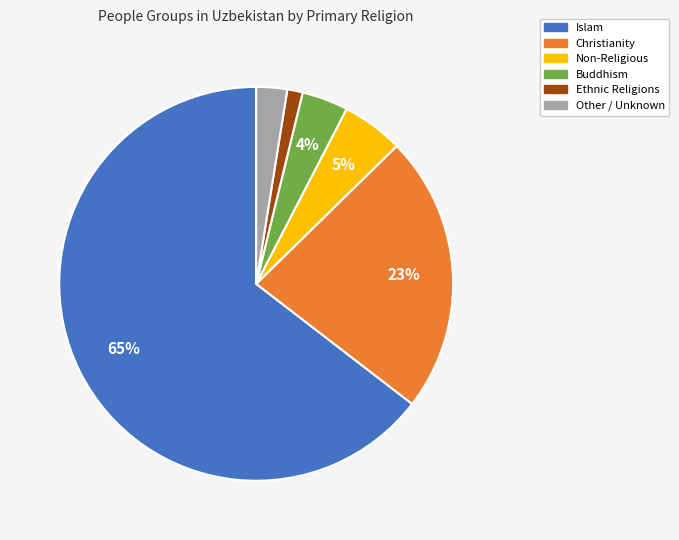

The Other / Unknown slice represents 3% of the pie. True or false?

True